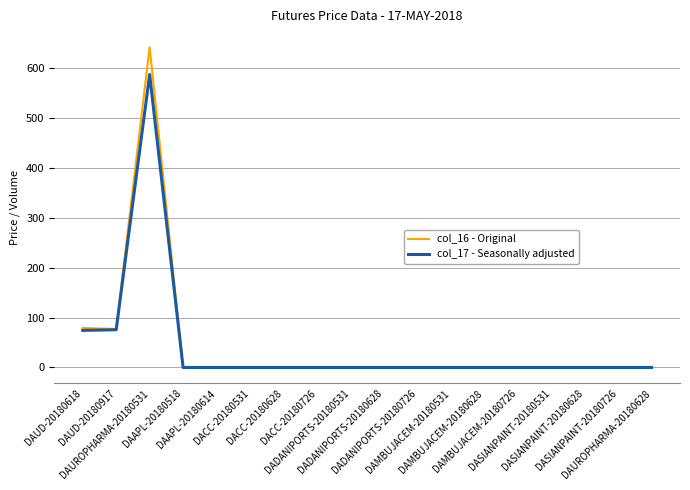

Rank the series by their maximum value, from highest to lowest.

col_16 - Original, col_17 - Seasonally adjusted